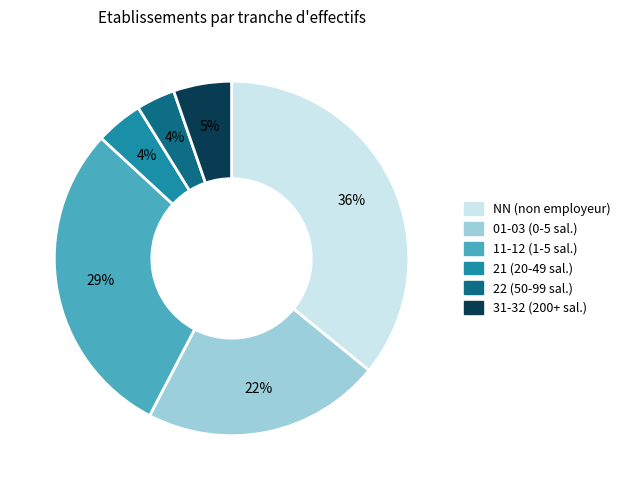

Which slice is the largest?

NN (non employeur)